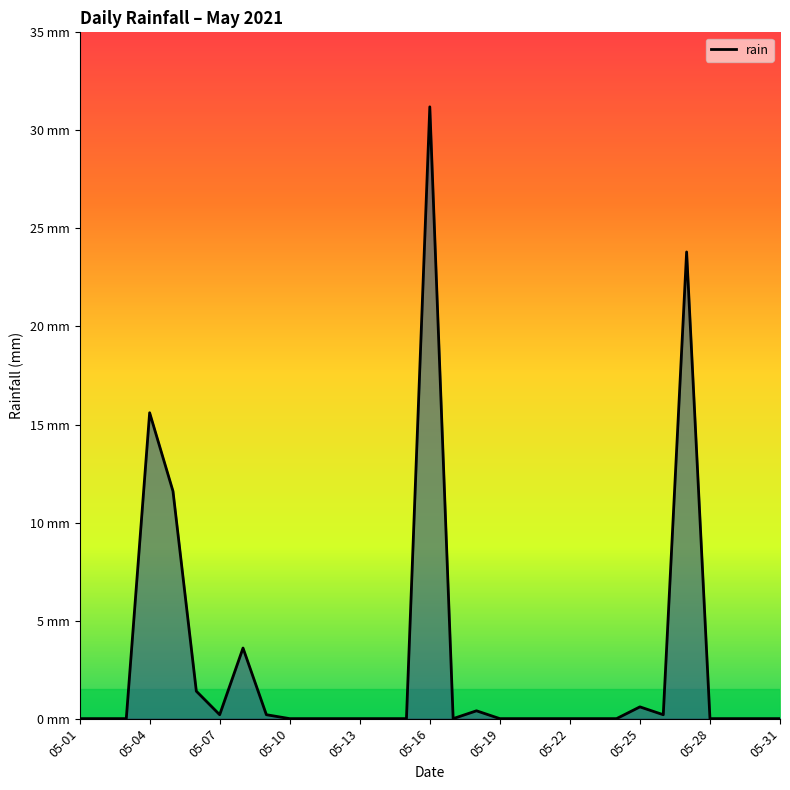

Which label corresponds to the smallest value in the chart?

05-01